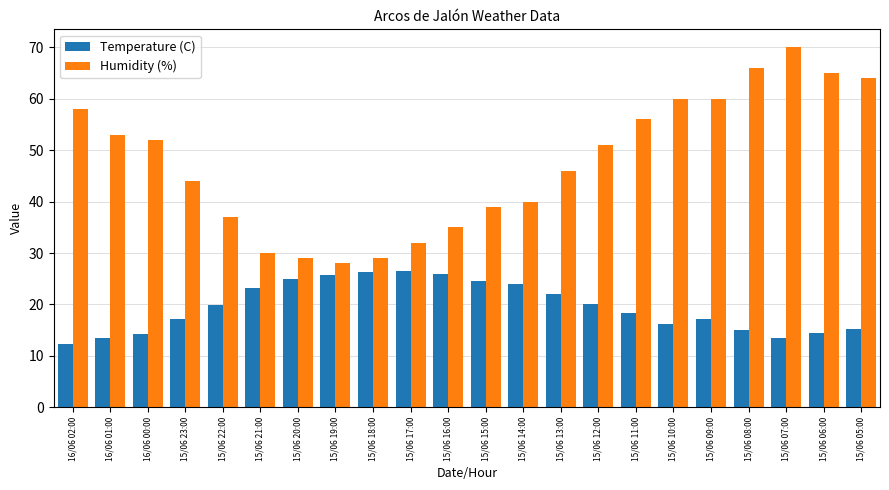

At how many categories does at least one series exceed 31?

18